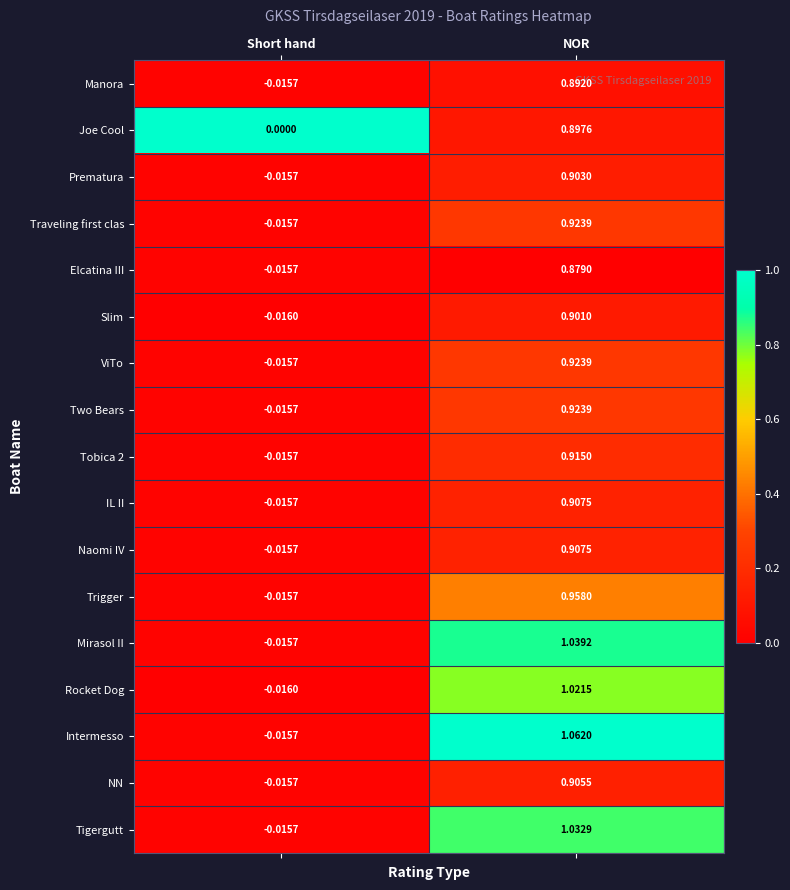

Which label corresponds to the smallest value in the chart?

Short hand